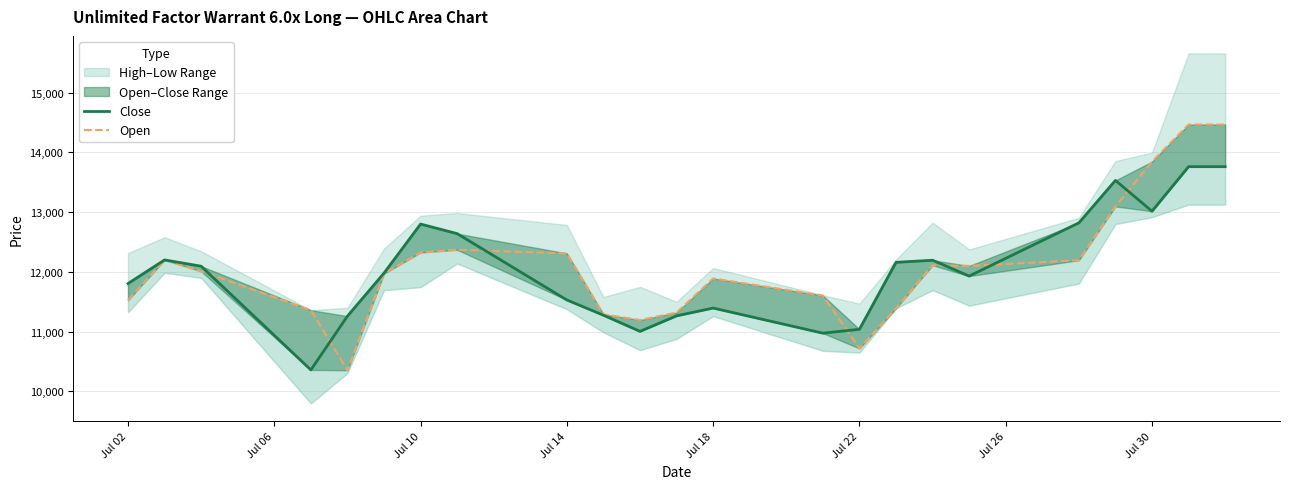

The Close series shows 11395 at Jul 18. True or false?

True